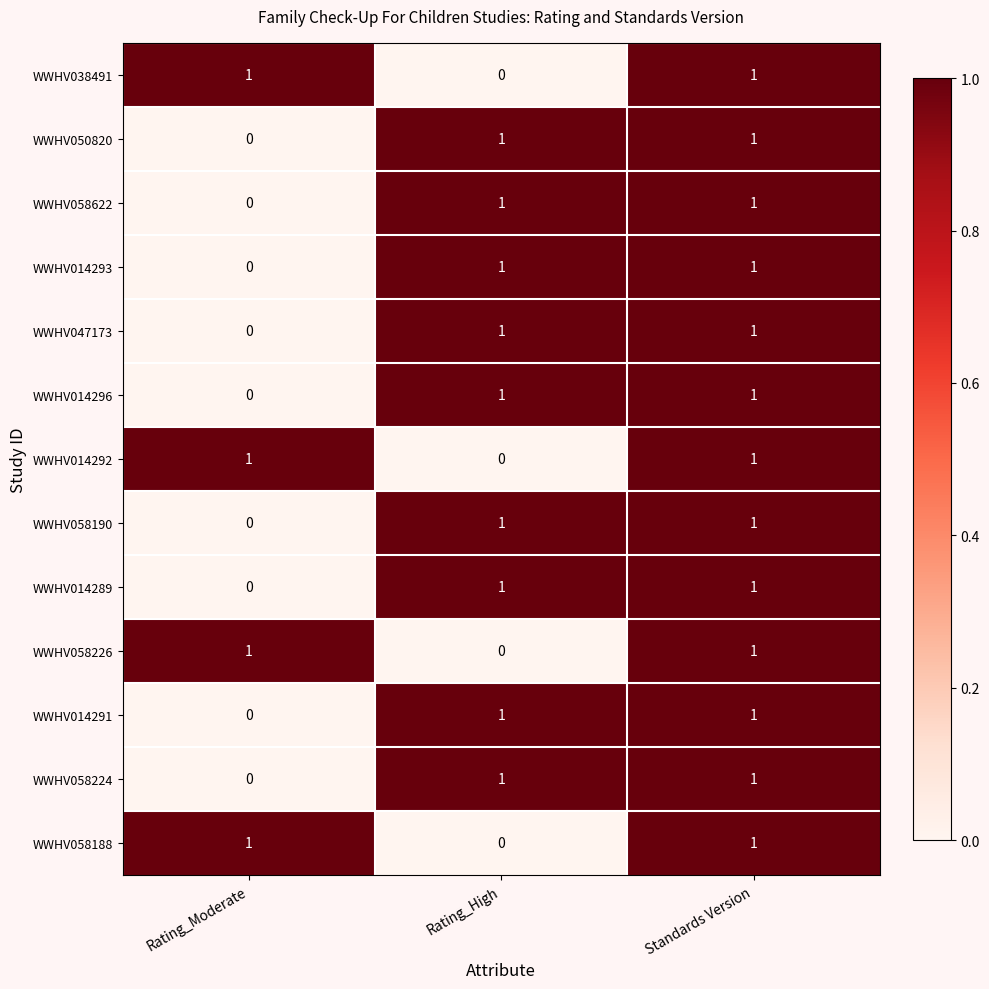

Is it true that WWHV014289 equals 0 at Rating_Moderate?

True